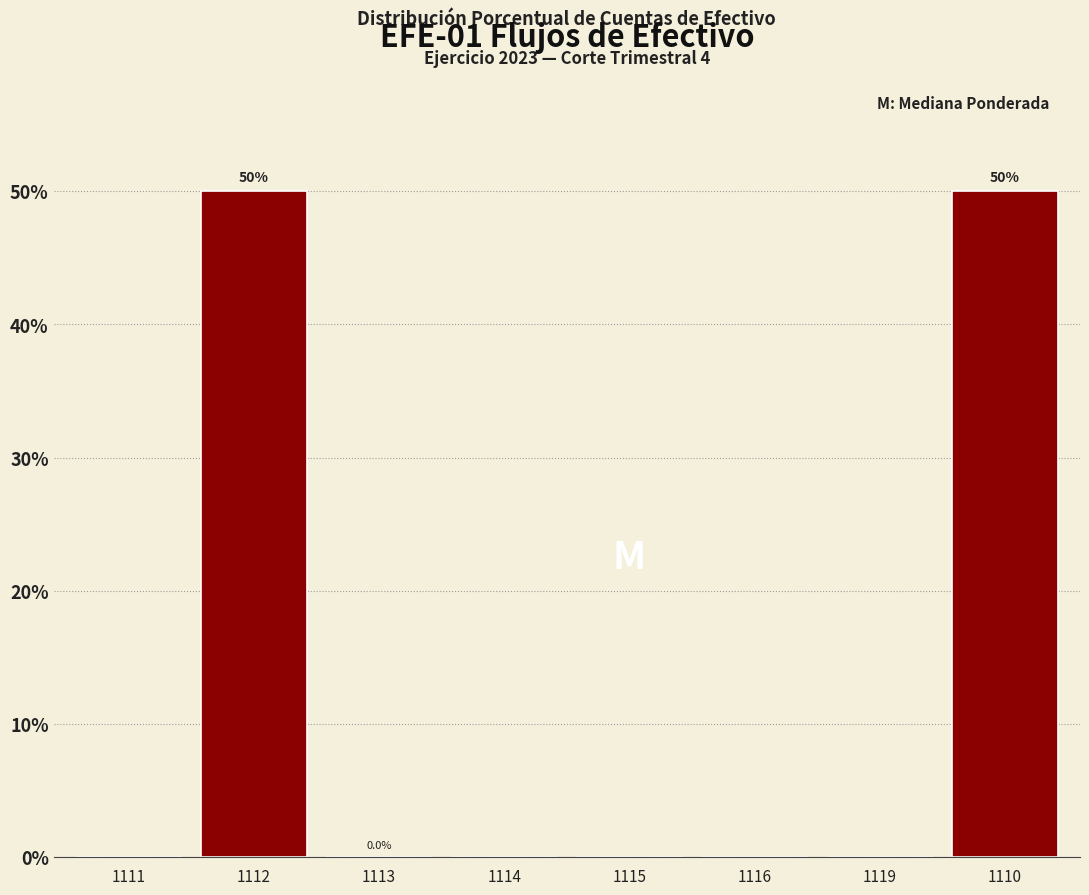

What is the maximum value shown in the chart?

50.0